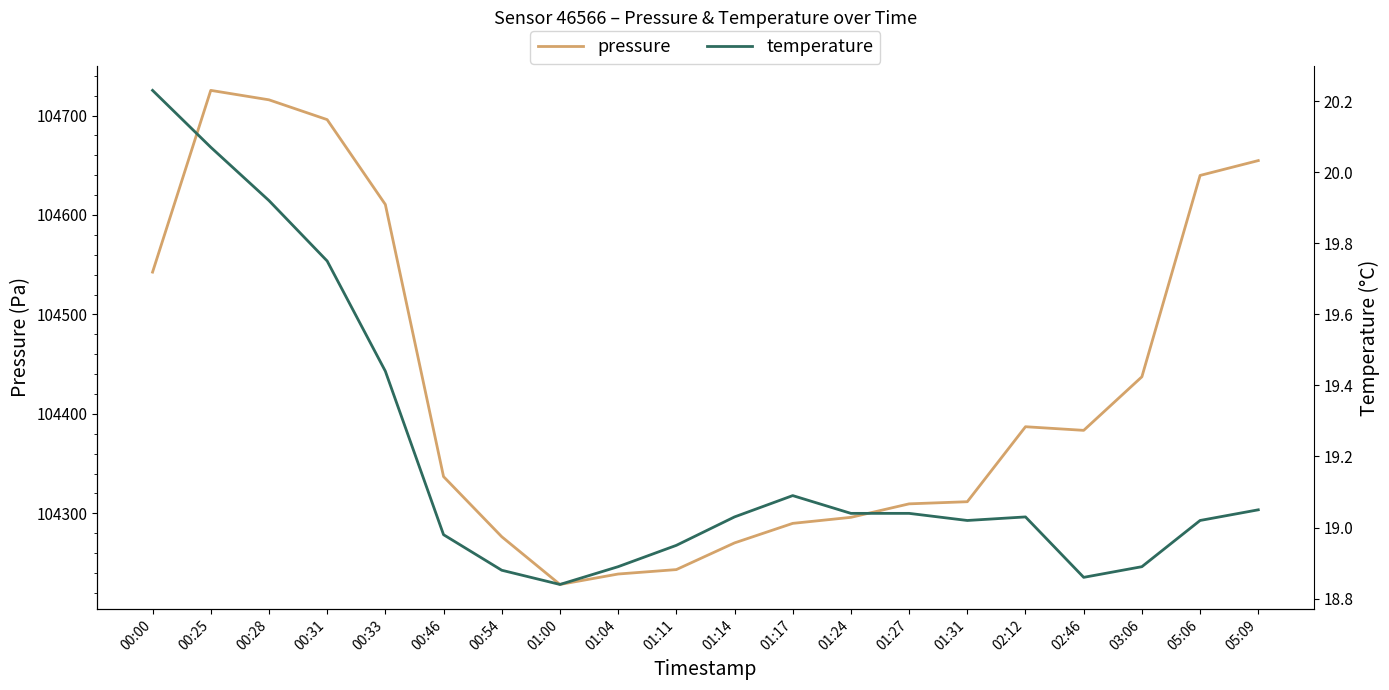

Does the chart have visible grid lines?

No